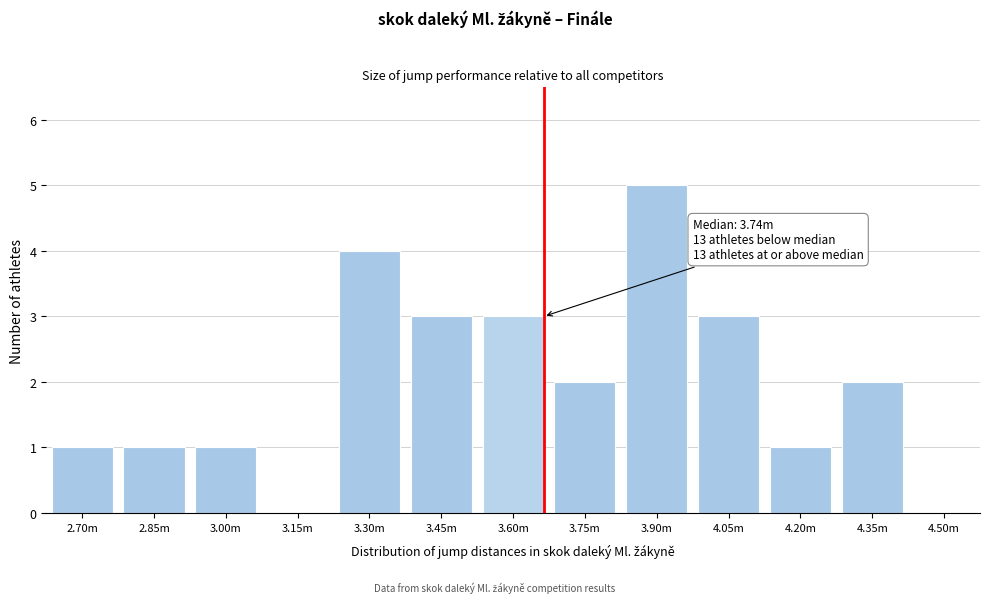

Reading right to left, transcribe all the data shown in this chart.

4.50m=0	4.35m=2	4.20m=1	4.05m=3	3.90m=5	3.75m=2	3.60m=3	3.45m=3	3.30m=4	3.15m=0	3.00m=1	2.85m=1	2.70m=1